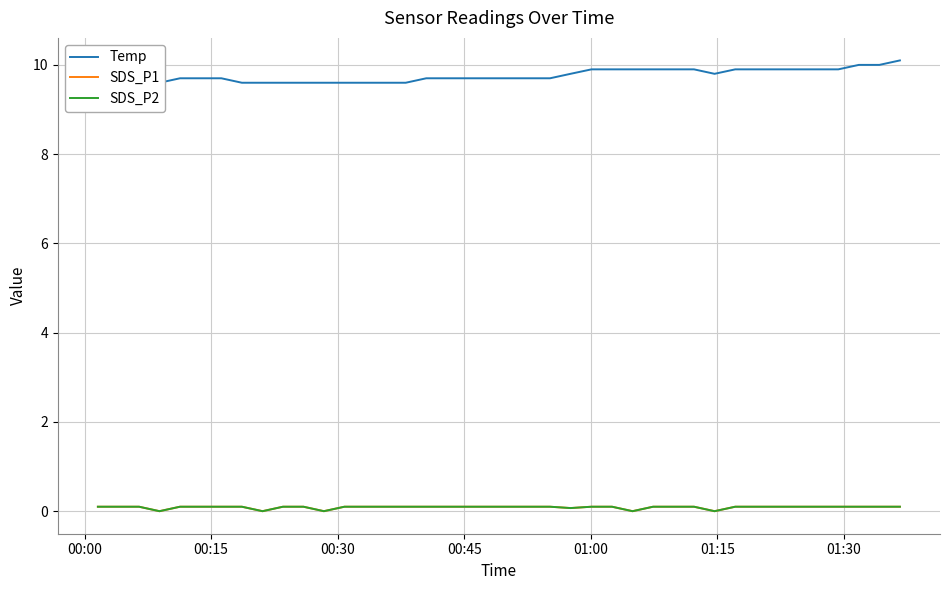

True or false: Temp and SDS_P1 intersect in this chart.

False